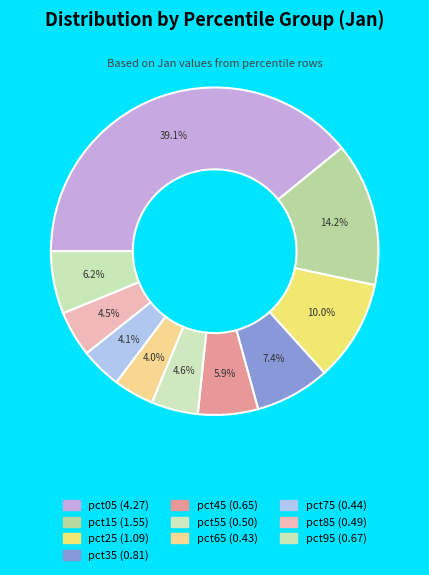

How many slices are in this pie chart?

10